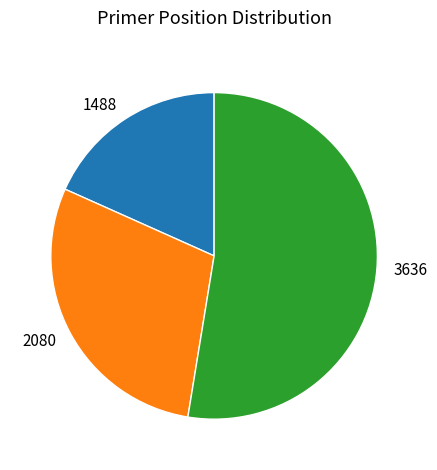

Is there any slice that represents more than half of the pie?

Yes